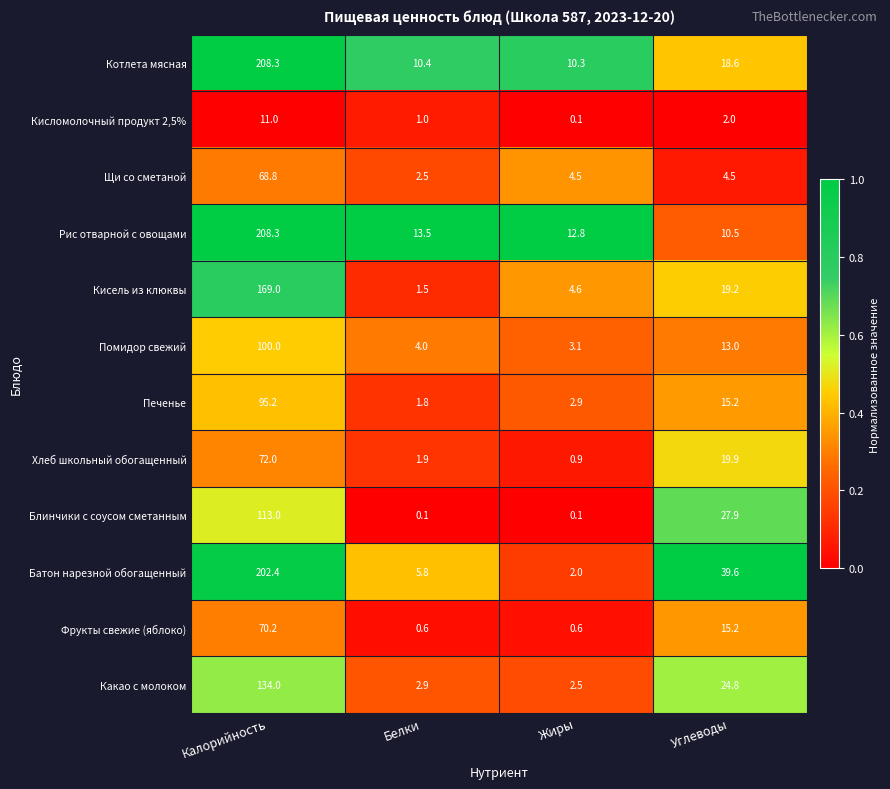

What is the total value across all series at Углеводы?

210.4